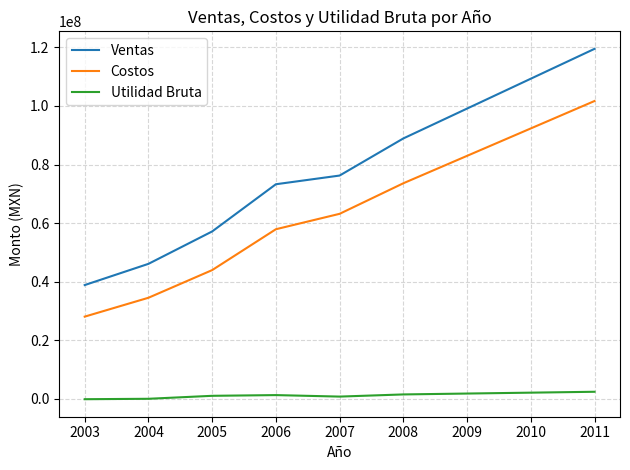

Rank the series at 2009 from lowest to highest value.

Utilidad Bruta, Costos, Ventas